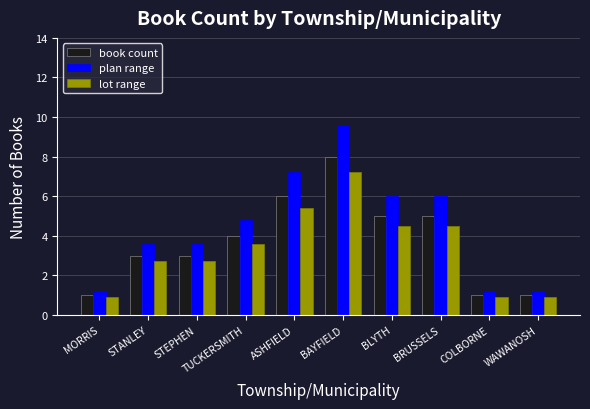

The value of lot range at BLYTH is 4.5. True or false?

True